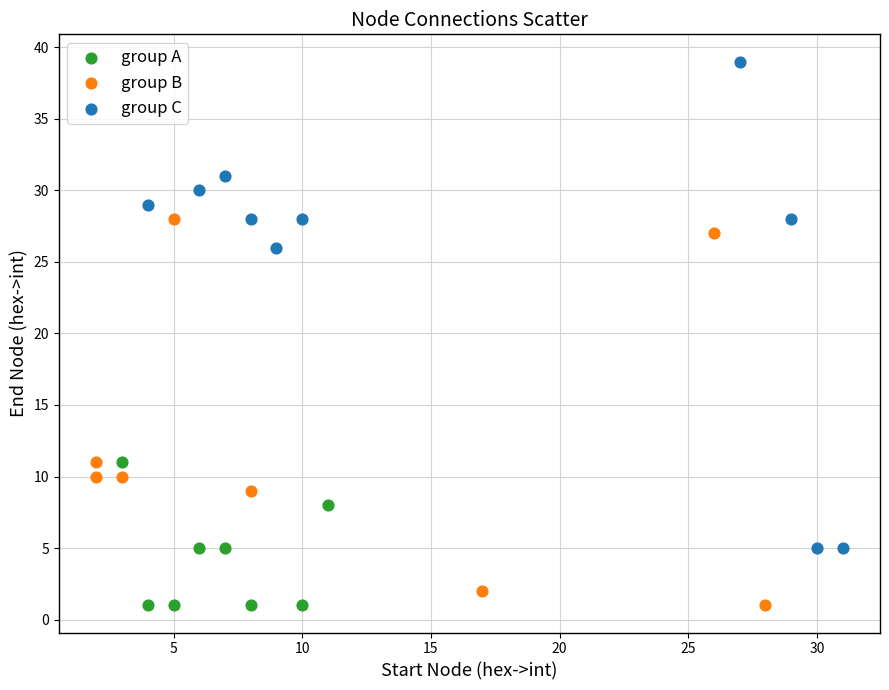

Which series has the largest Y range (max minus min)?

group C